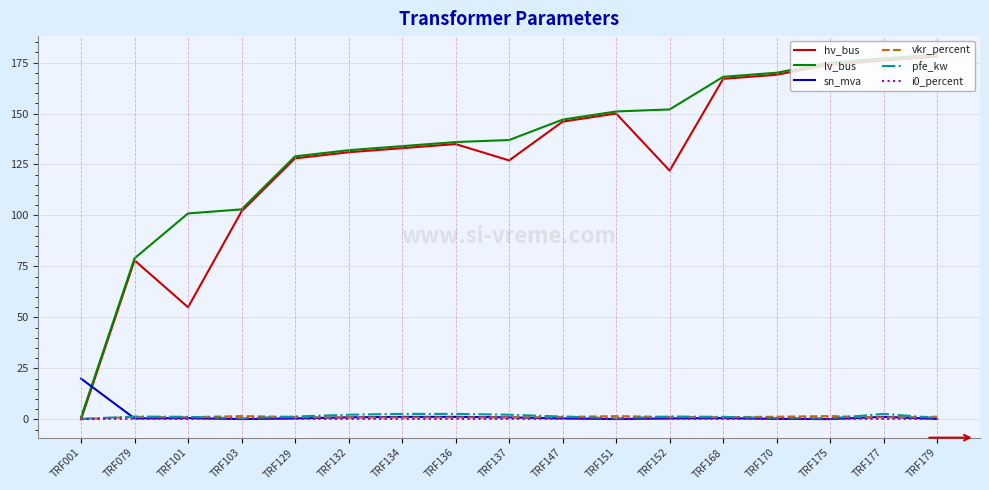

What is the difference between the lv_bus values at TRF101 and TRF175?

74.0